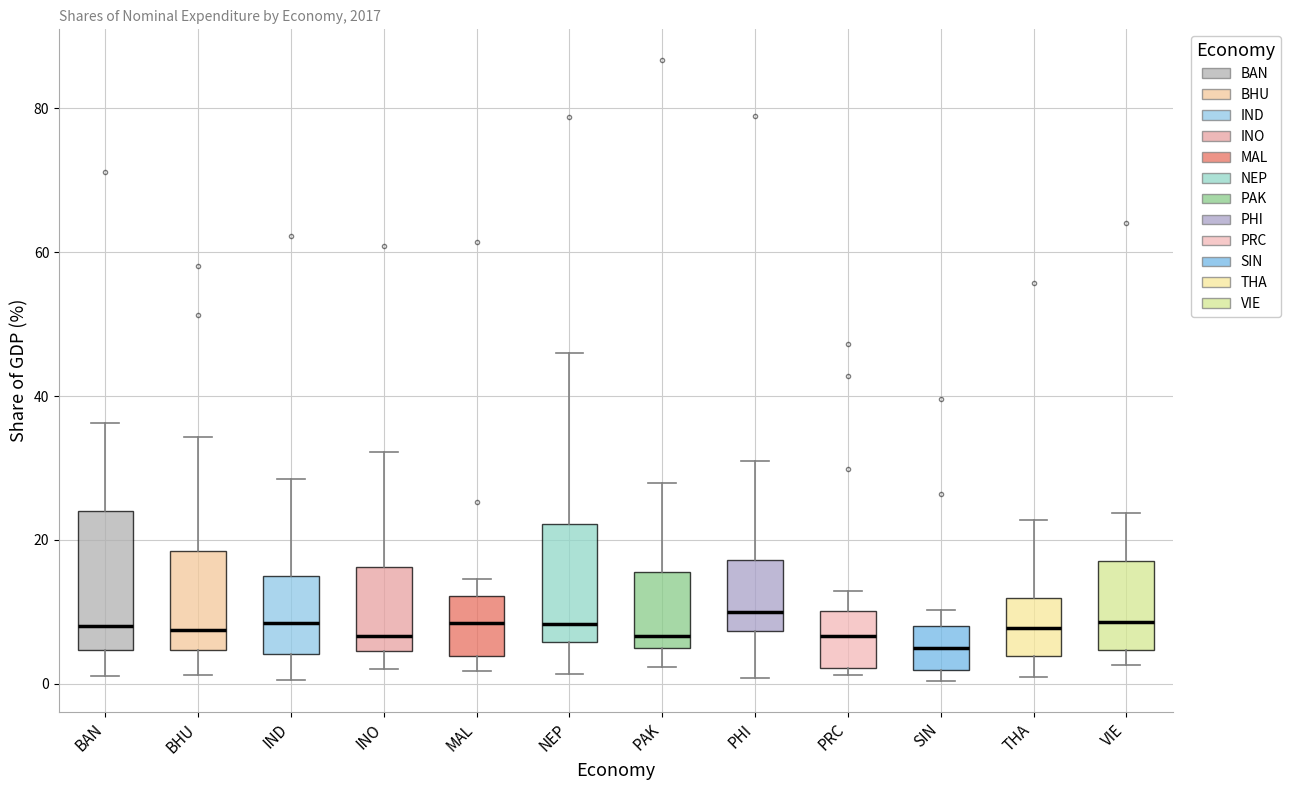

Reading left to right, transcribe this box plot: for each box, give where its median line is, the range the box spans, and where its two whiskers end, as read against the y-axis. The values are not printed on the chart, so give them approximately, as read against the axis.

BAN: median 8, box 4 to 24, whiskers 2 to 36
BHU: median 8, box 4 to 18, whiskers 2 to 34
IND: median 8, box 4 to 16, whiskers 0 to 28
INO: median 6, box 4 to 16, whiskers 2 to 32
MAL: median 8, box 4 to 12, whiskers 2 to 14
NEP: median 8, box 6 to 22, whiskers 2 to 46
PAK: median 6, box 4 to 16, whiskers 2 to 28
PHI: median 10, box 8 to 18, whiskers 0 to 30
PRC: median 6, box 2 to 10, whiskers 2 (just below the box's lower edge) to 12
SIN: median 6, box 2 to 8, whiskers 0 to 10
THA: median 8, box 4 to 12, whiskers 0 to 22
VIE: median 8, box 4 to 18, whiskers 2 to 24